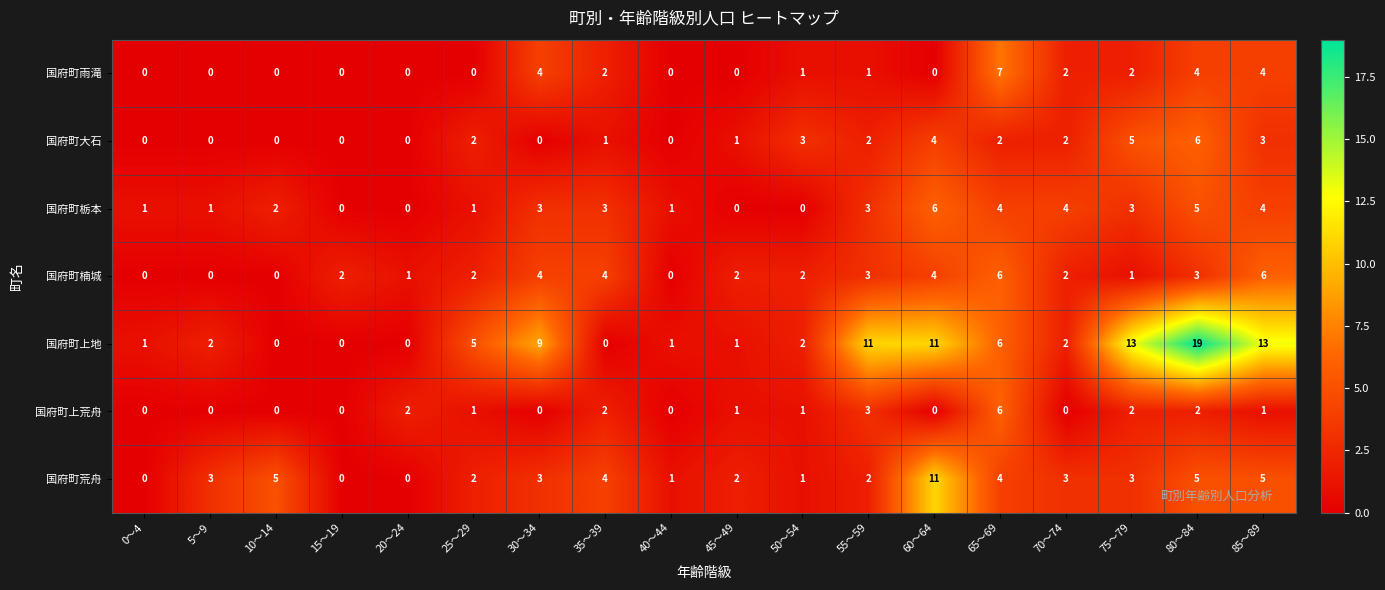

Count the 国府町楠城 values in the range 1 to 4.

12